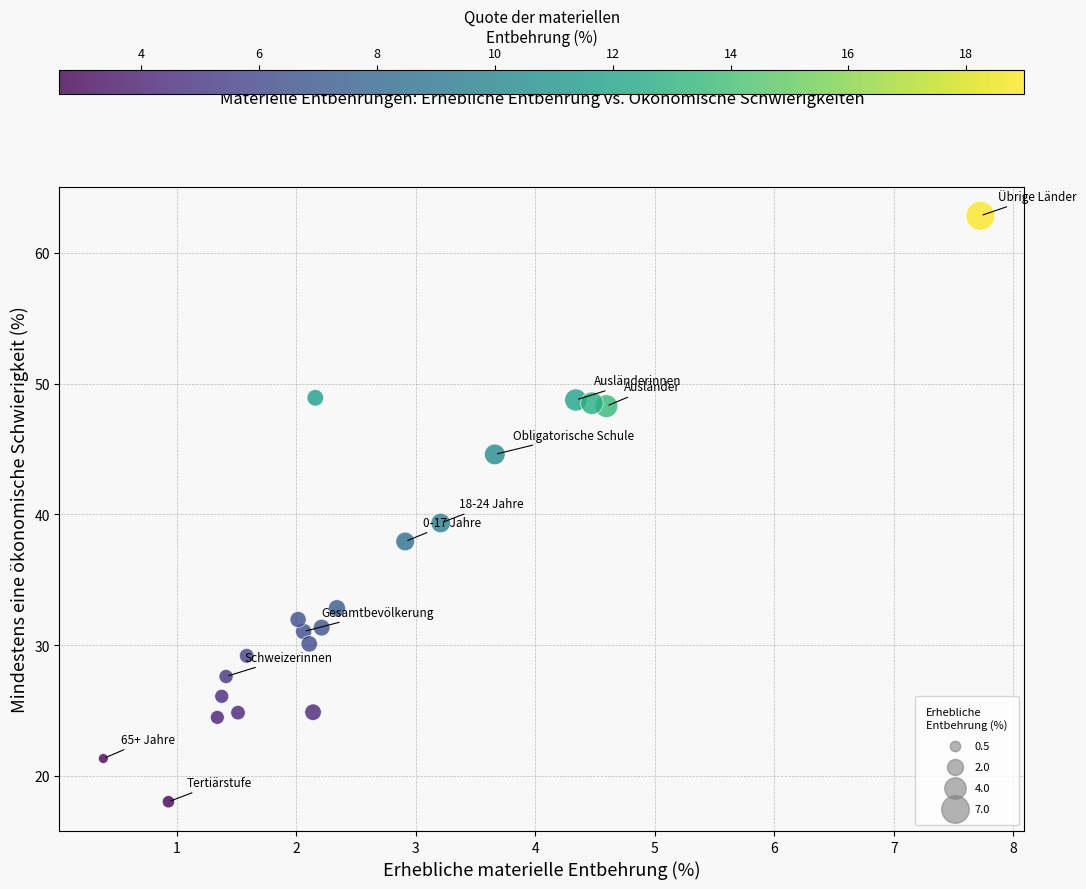

What Y value in the scatter plot is closest to 40?

39.3